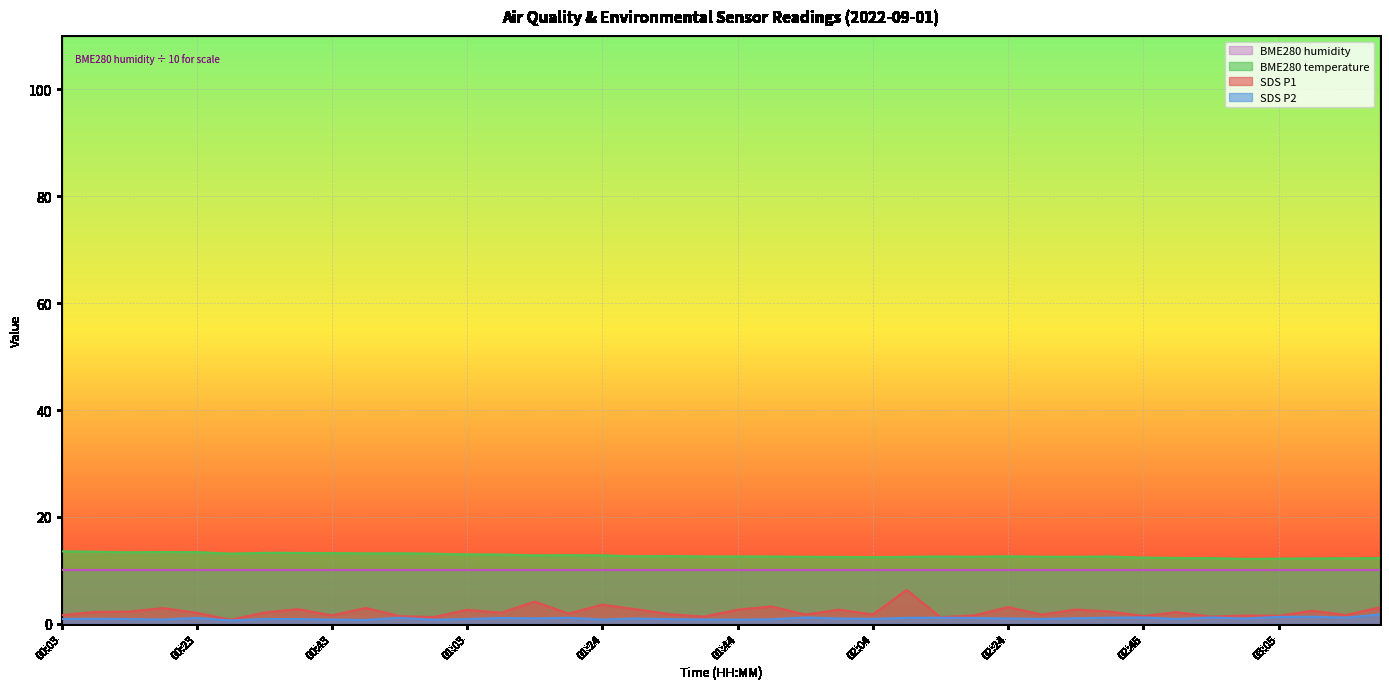

What is the difference between the second highest and minimum values in the BME280_temperature series?

1.3